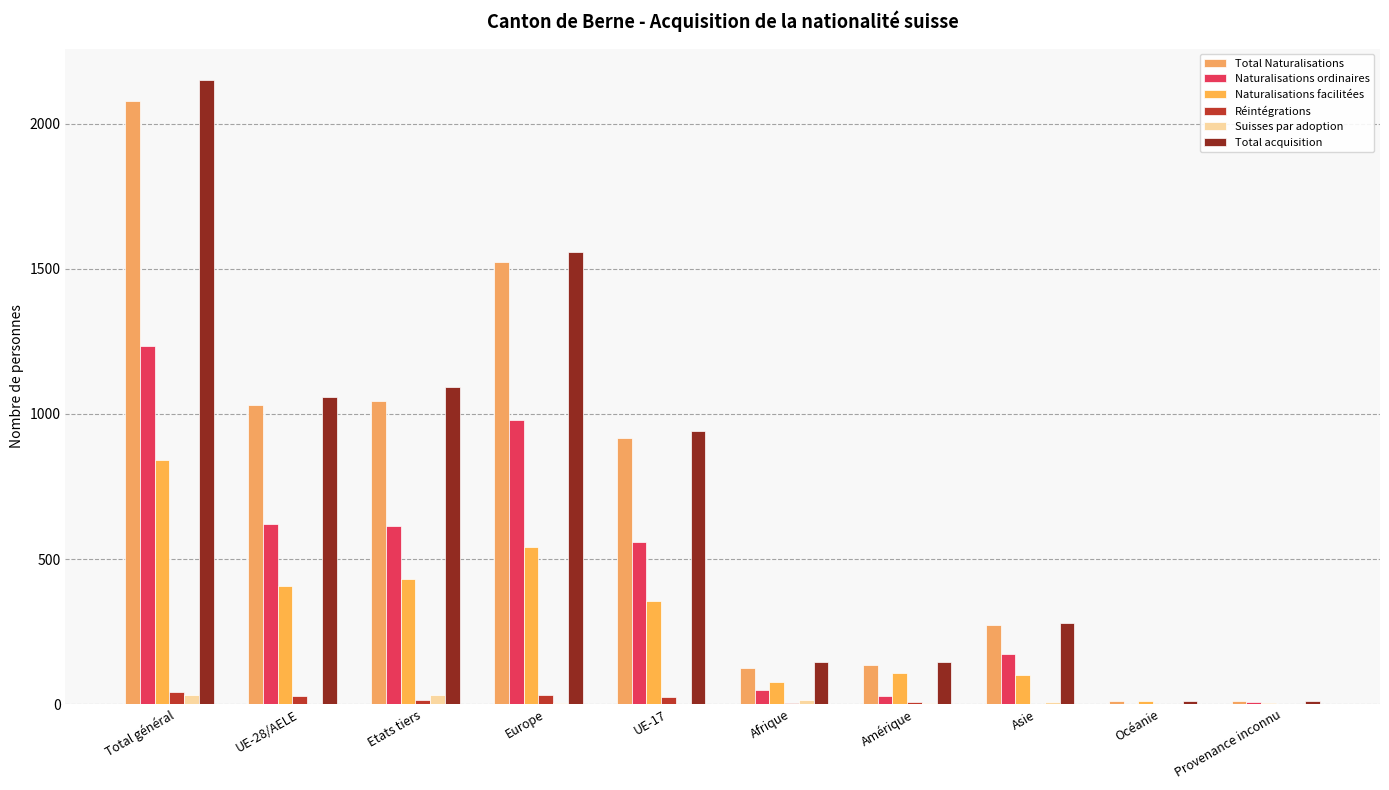

What is the highest value of the Naturalisations ordinaires series?

1235